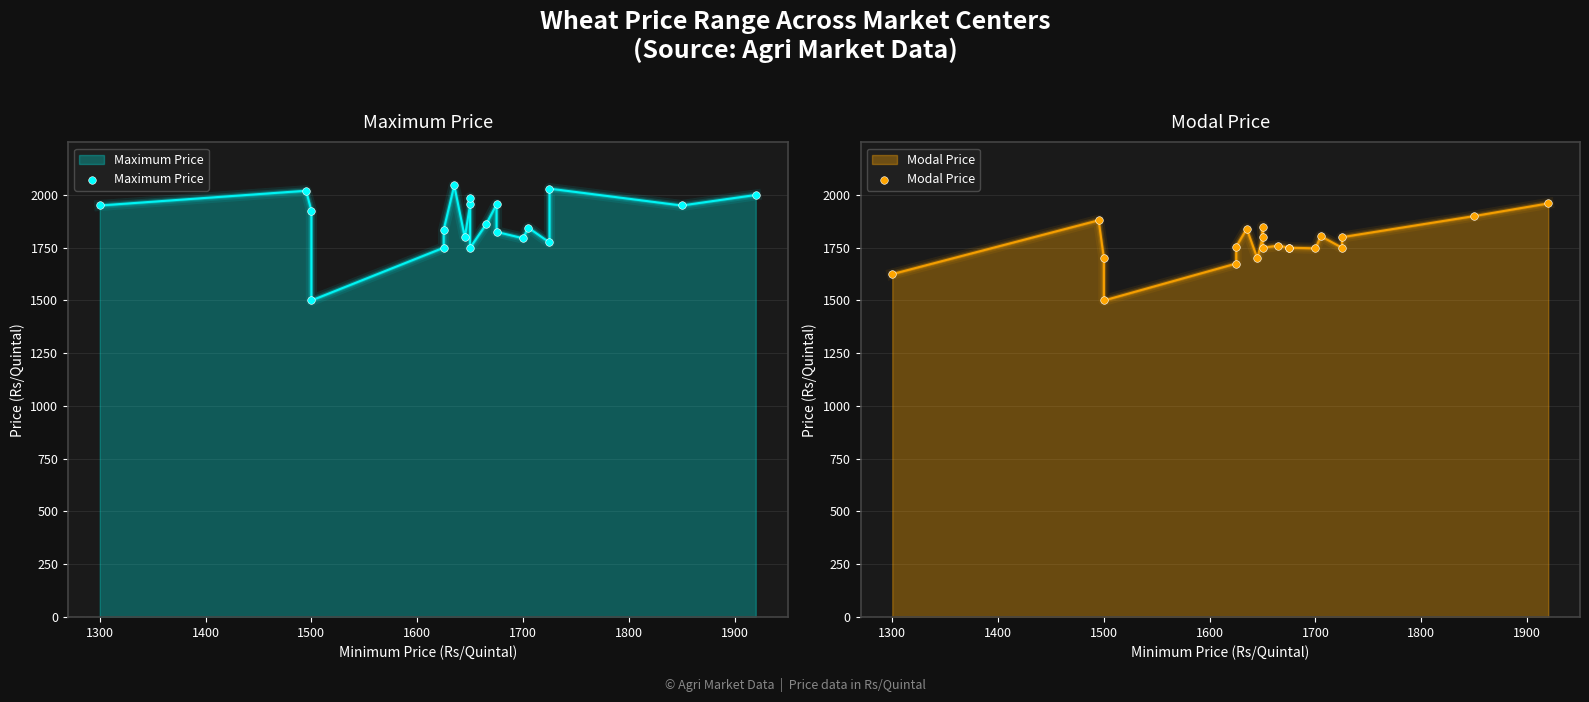

Which series contains the lowest Y value?

Maximum Price